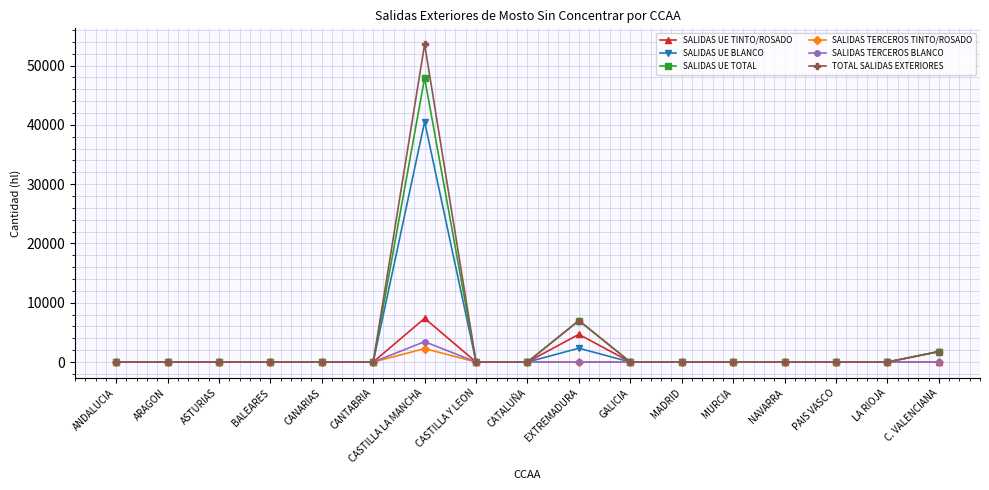

How many series are shown in this chart?

6